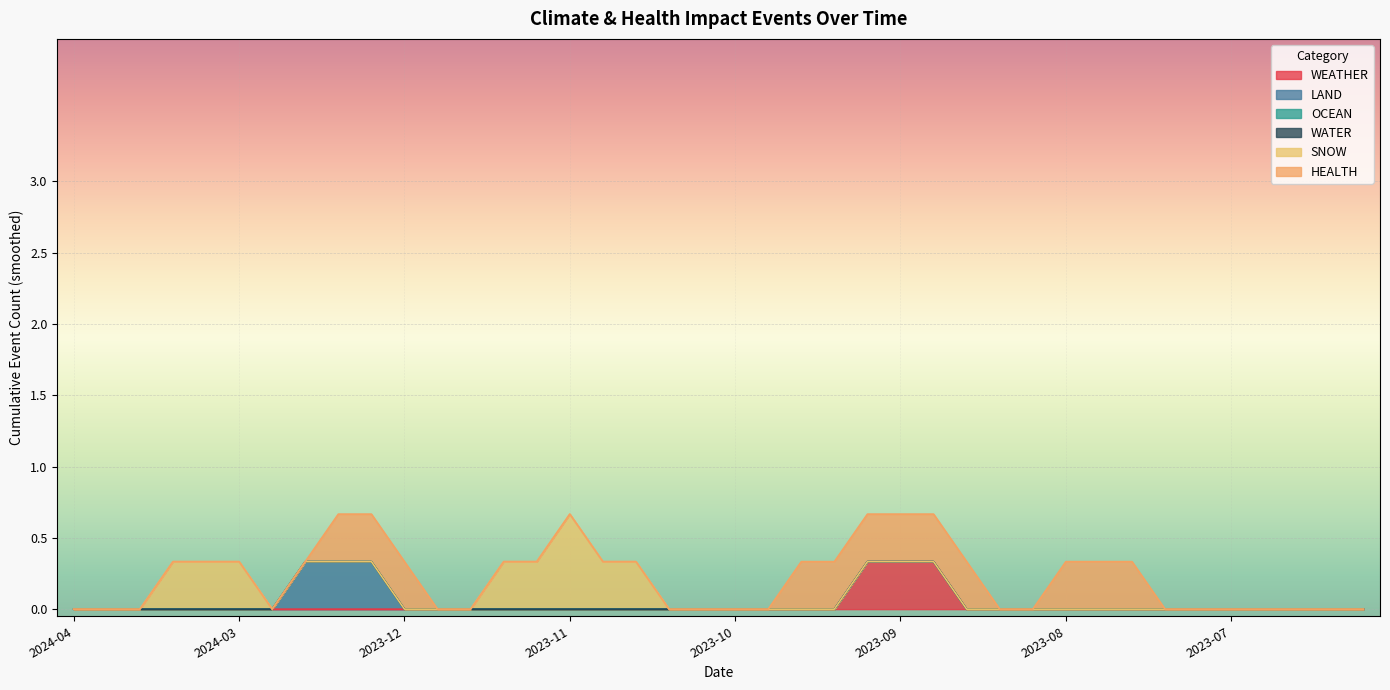

Reading left to right, list all the values displayed in this chart.

WEATHER: 0	0	0	0	0	0	0	0	0	0	0	0	0	0	0	0	0	0	0	0	0	0	0	0	0	1	0	0	0	0	0	0	0	0	0	0	0	0	0	0
LAND: 0	0	0	0	0	0	0	0	1	0	0	0	0	0	0	0	0	0	0	0	0	0	0	0	0	0	0	0	0	0	0	0	0	0	0	0	0	0	0	0
OCEAN: 0	0	0	0	0	0	0	0	0	0	0	0	0	0	0	0	0	0	0	0	0	0	0	0	0	0	0	0	0	0	0	0	0	0	0	0	0	0	0	0
WATER: 0	0	0	0	0	0	0	0	0	0	0	0	0	0	0	0	0	0	0	0	0	0	0	0	0	0	0	0	0	0	0	0	0	0	0	0	0	0	0	0
SNOW: 0	0	0	0	1	0	0	0	0	0	0	0	0	0	1	0	1	0	0	0	0	0	0	0	0	0	0	0	0	0	0	0	0	0	0	0	0	0	0	0
HEALTH: 0	0	0	0	0	0	0	0	0	1	0	0	0	0	0	0	0	0	0	0	0	0	0	1	0	0	1	0	0	0	0	1	0	0	0	0	0	0	0	0